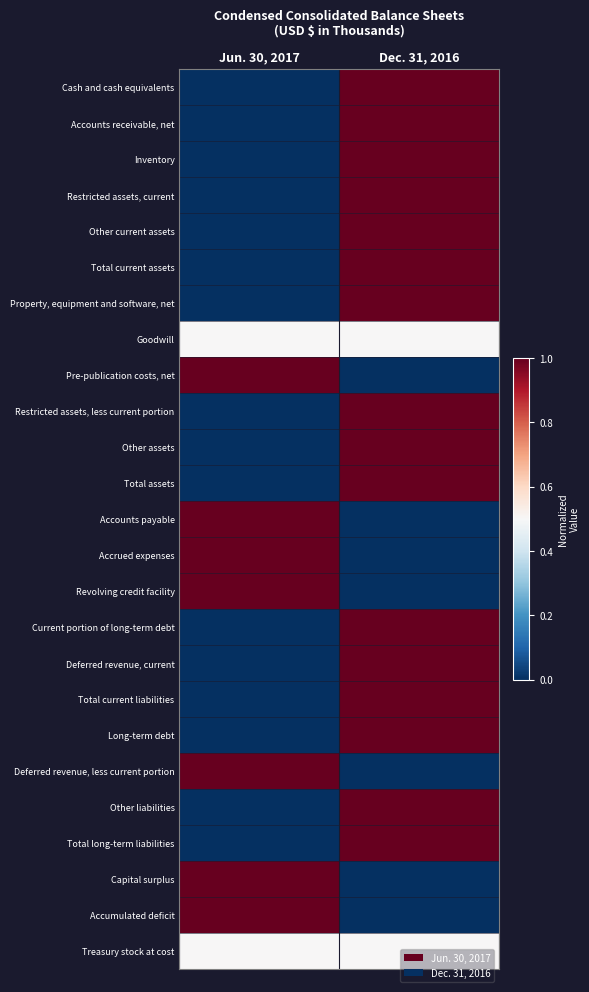

Between Jun. 30, 2017 and Dec. 31, 2016, which series saw the biggest shift?

Cash and cash equivalents